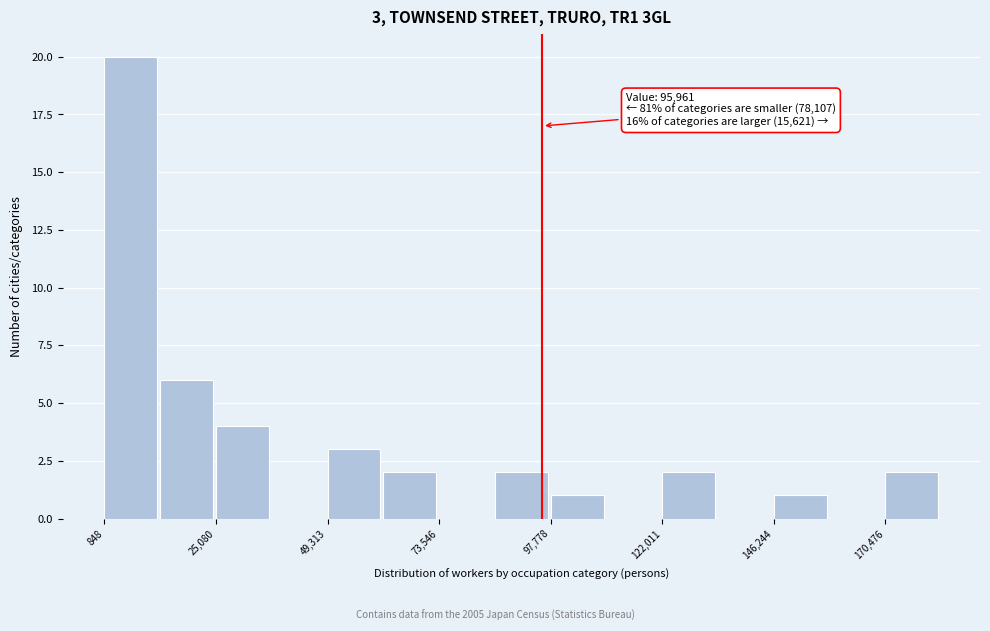

Read against the x-axis, roughly where is the centre of the tallest bar?

5000